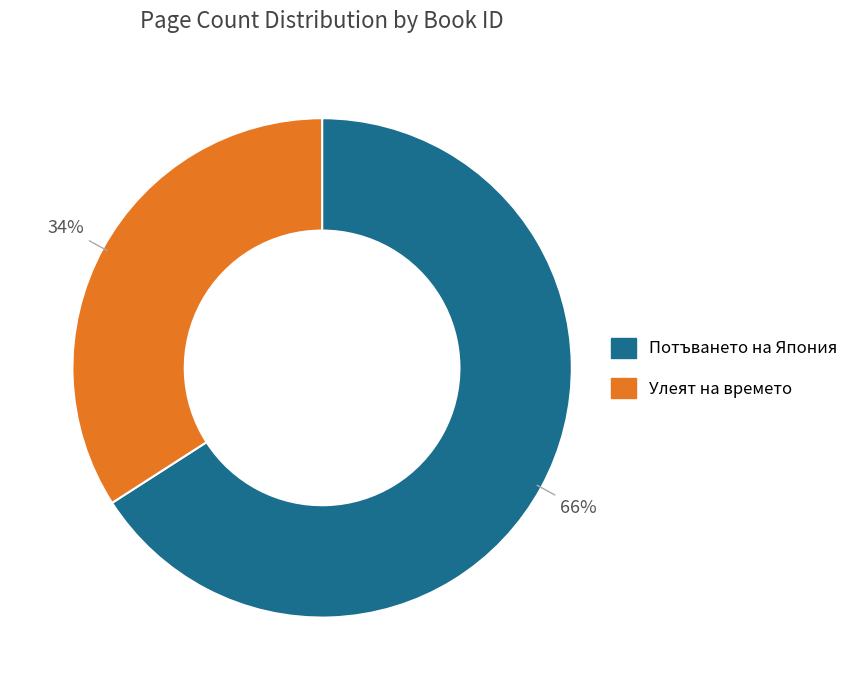

To the nearest percent, what is the average slice percentage?

50%